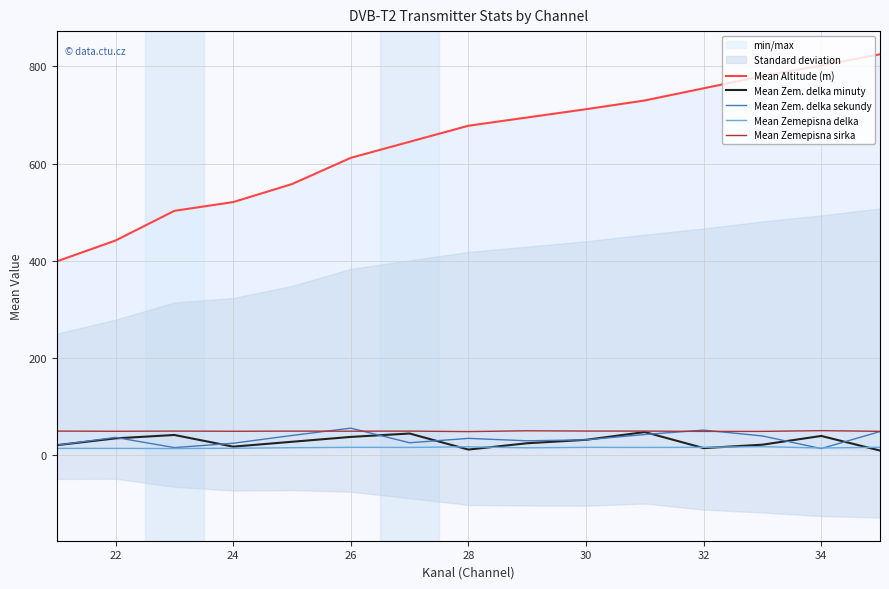

What is the average value of the Mean Zem. delka sekundy series?

34.5